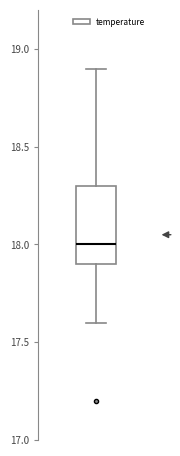

Transcribe this box plot: give where the median line is, the range the box spans, and where the two whiskers end, as read against the y-axis. The values are not printed on the chart, so give them approximately, as read against the axis.

median 18.0, box 17.9 to 18.3, whiskers 17.6 to 18.9